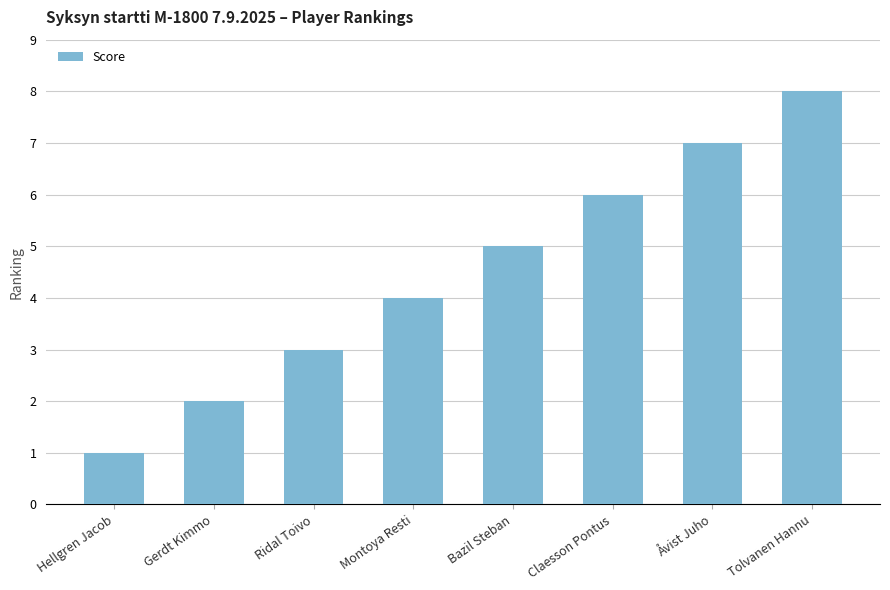

What is the sum of all values?

36